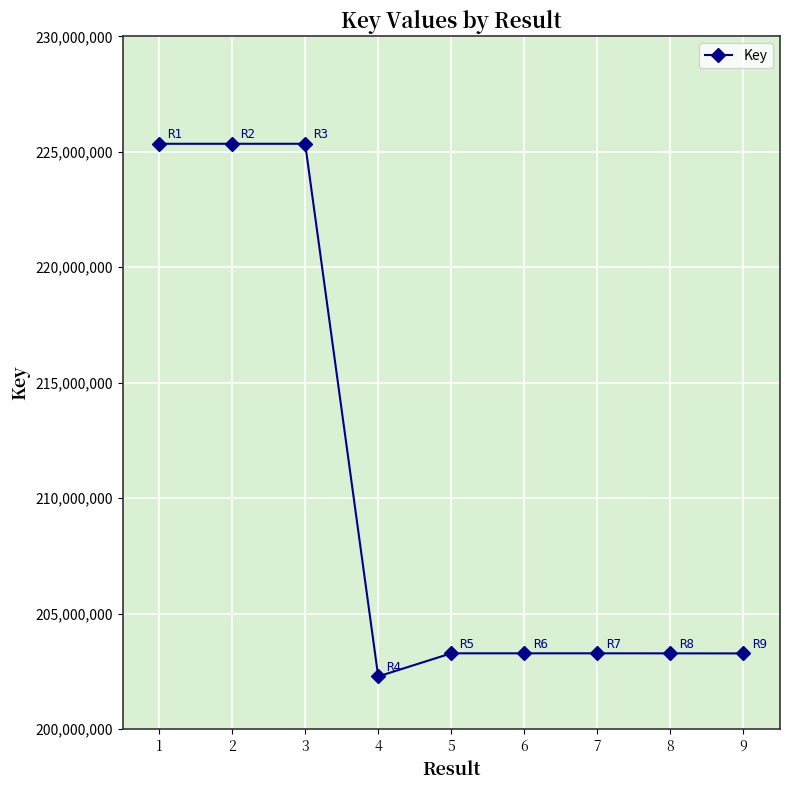

Which has a higher value, 6 or 3?

3